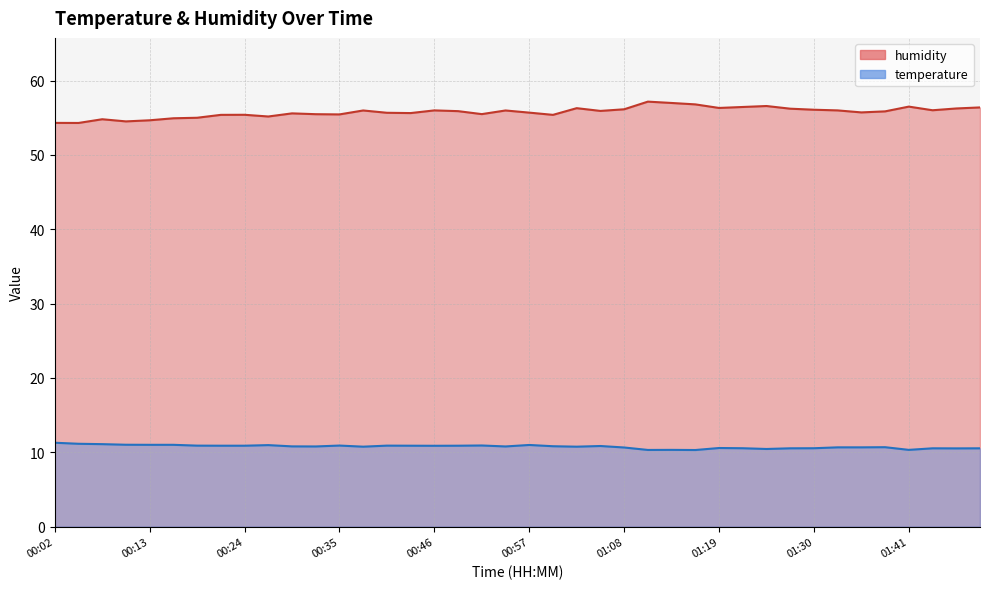

Between 00:35 and 00:08, which is larger?

00:08